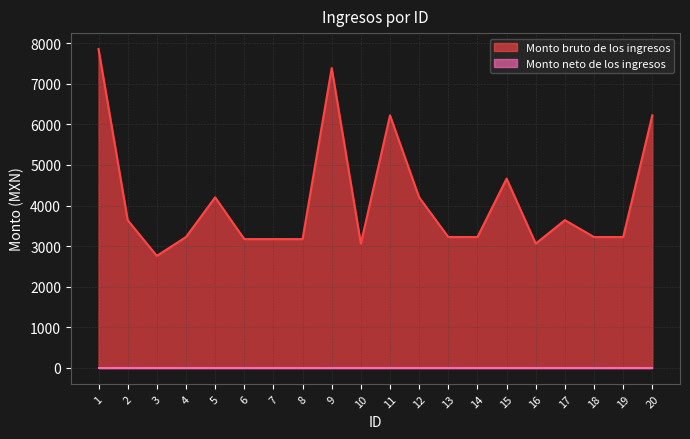

What is the maximum value shown in the chart?

7855.5